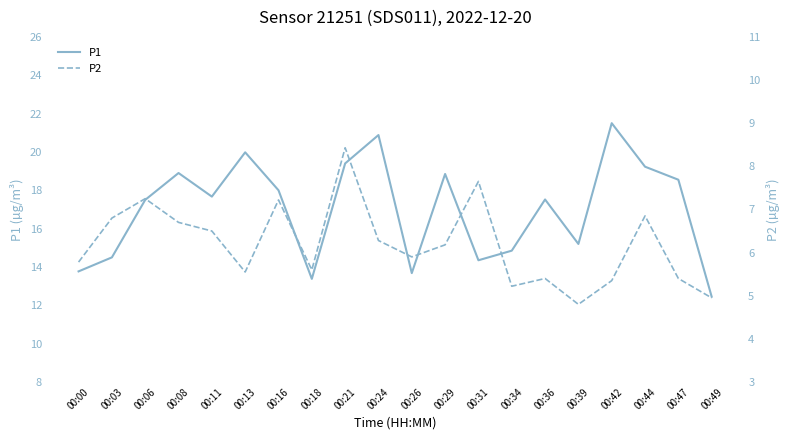

Which has a higher value, 00:42 or 00:13?

00:42